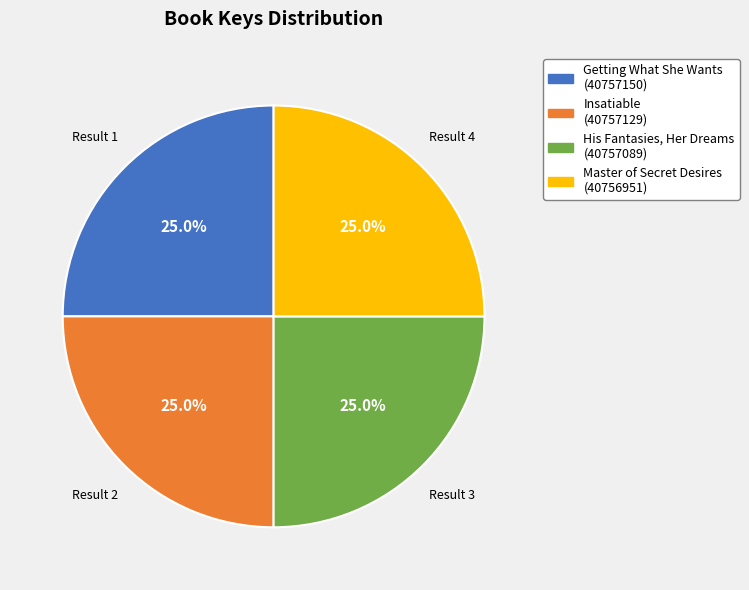

Does any single category account for the majority?

No